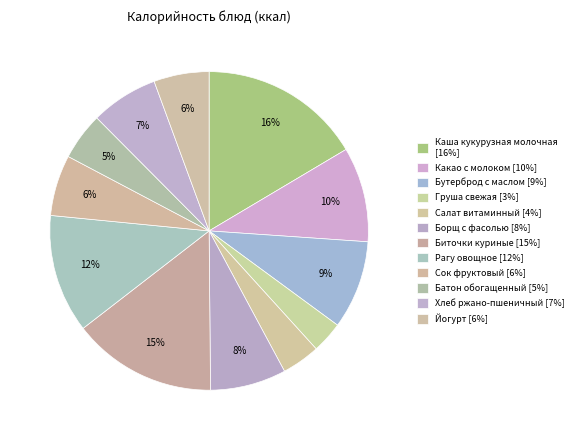

How many slices are in this pie chart?

12